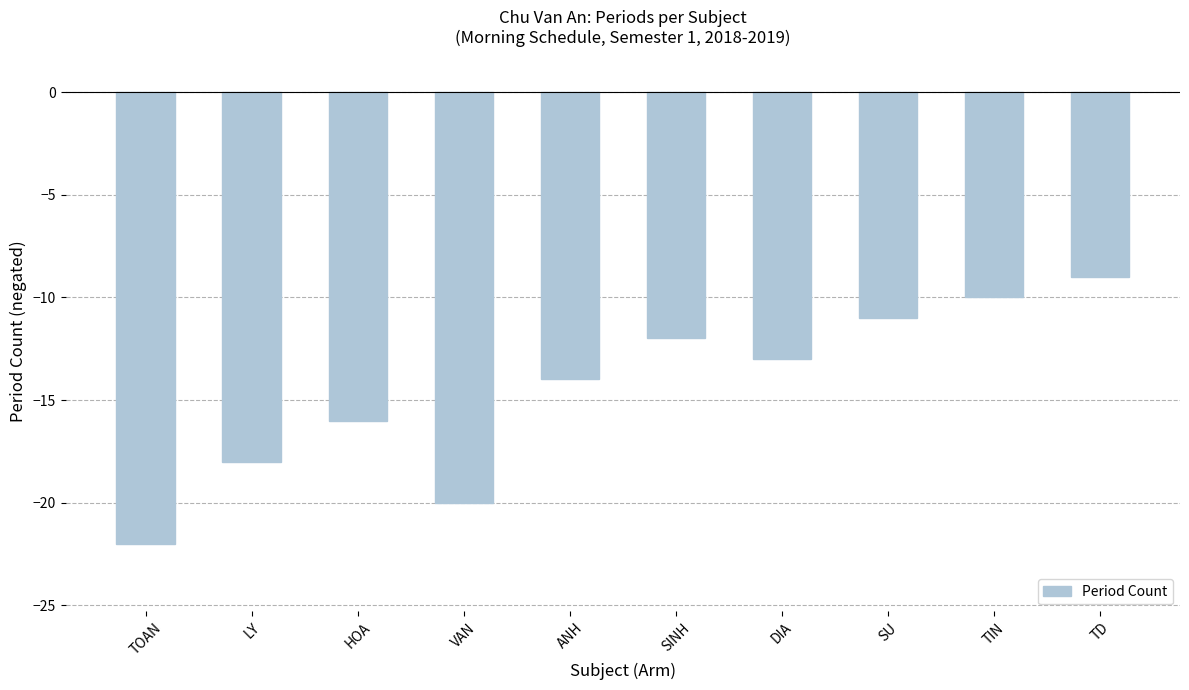

Count the number of categories in the chart.

10